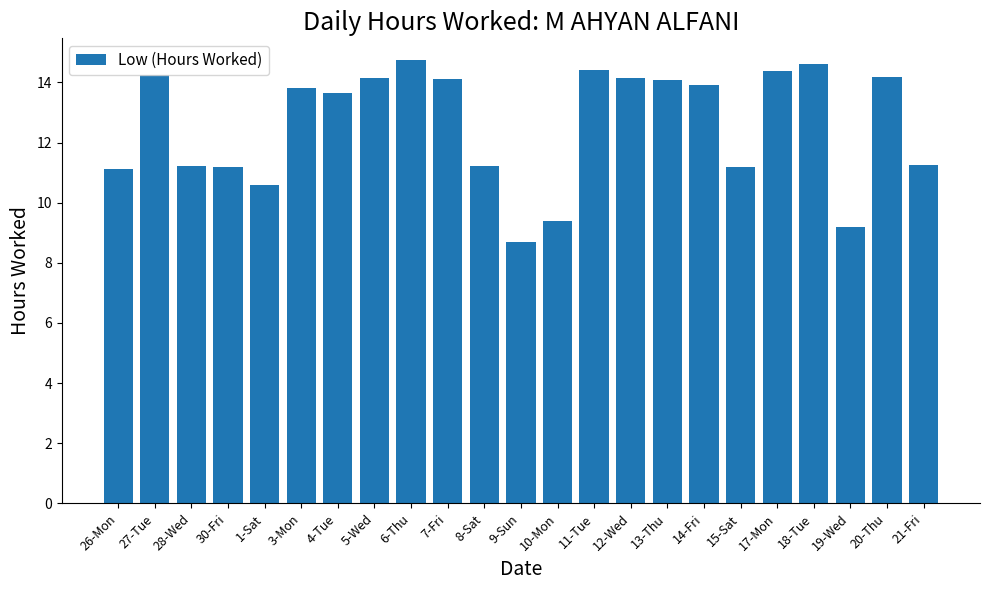

Where does the data first go above 13?

27-Tue